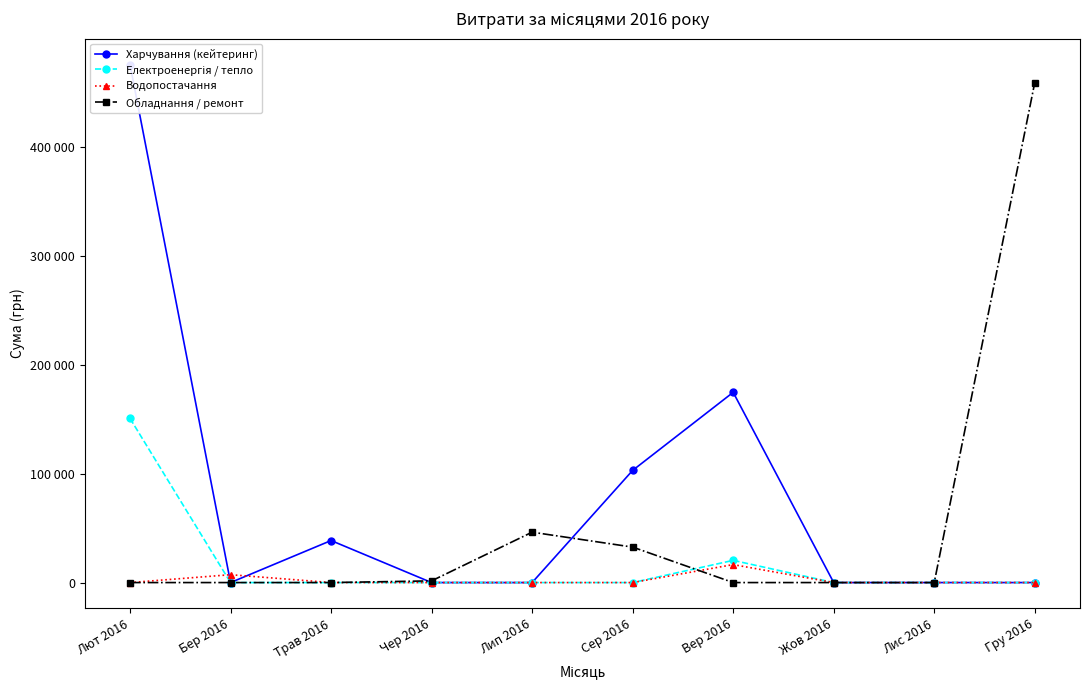

True or false: Обладнання / ремонт has a value of 46324.7 at Лип 2016.

True